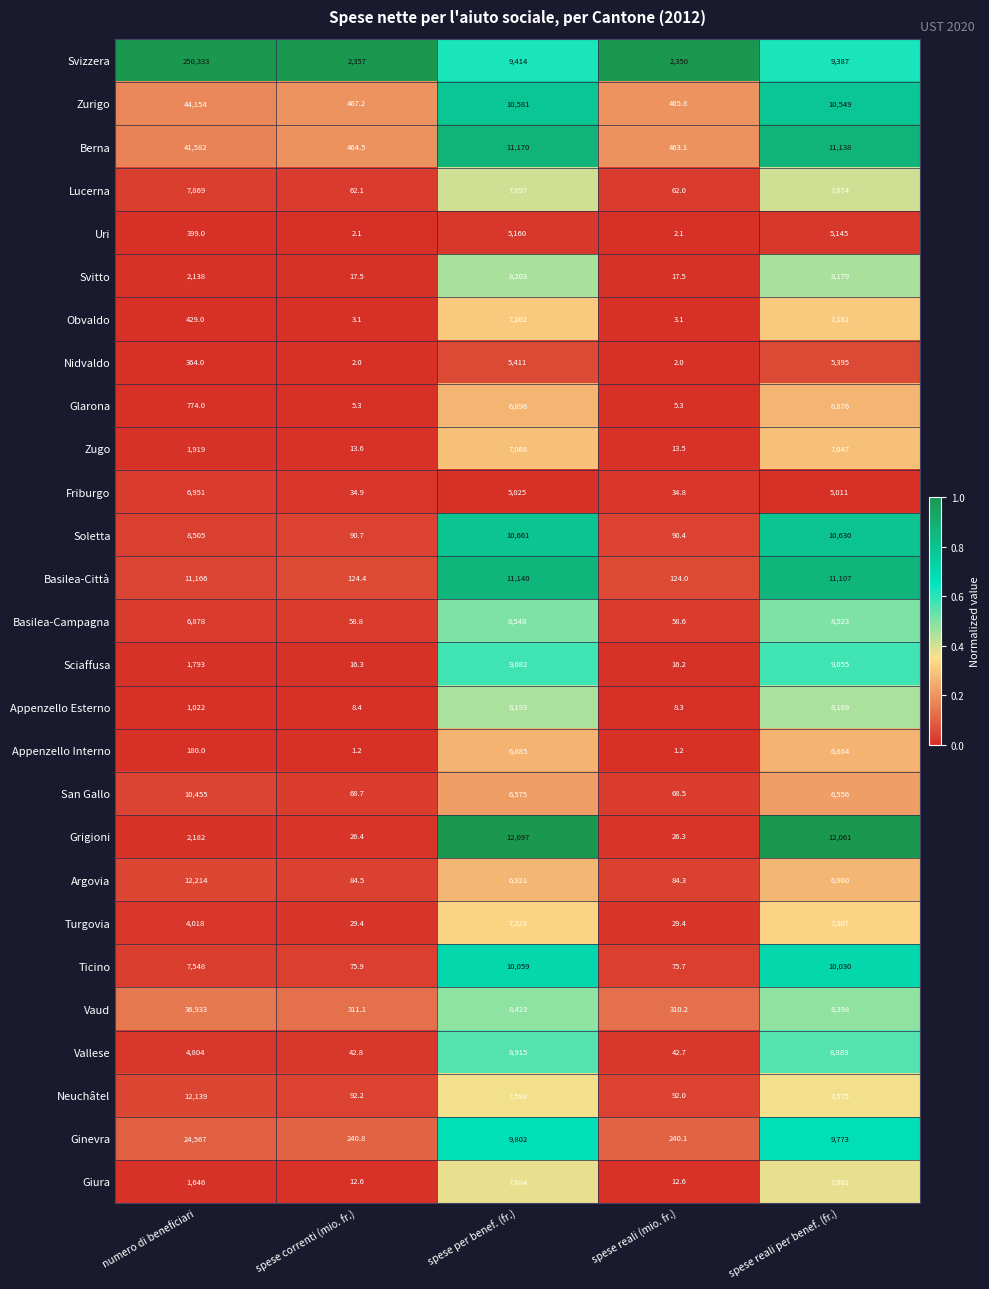

Which series has the largest total across all categories?

Svizzera